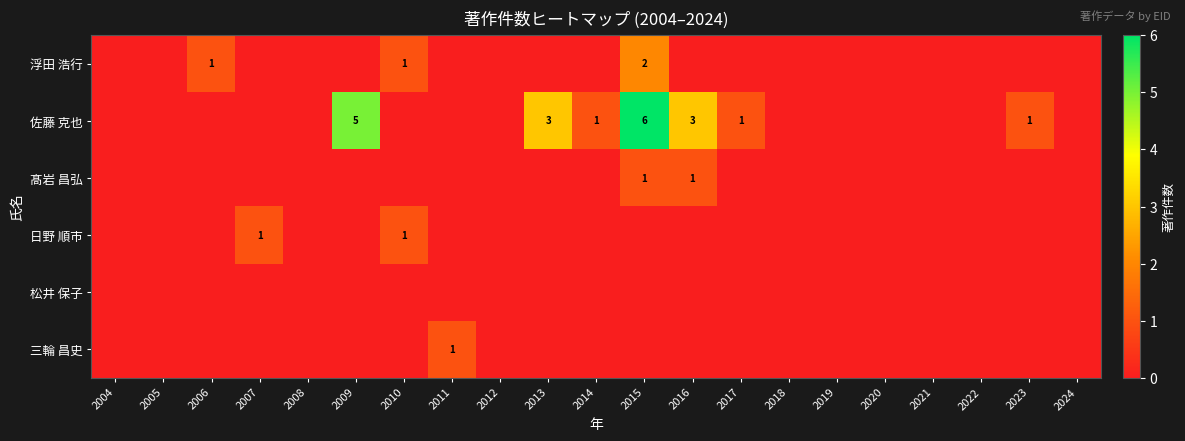

The value of 佐藤 克也 at 2009 is 7. True or false?

False